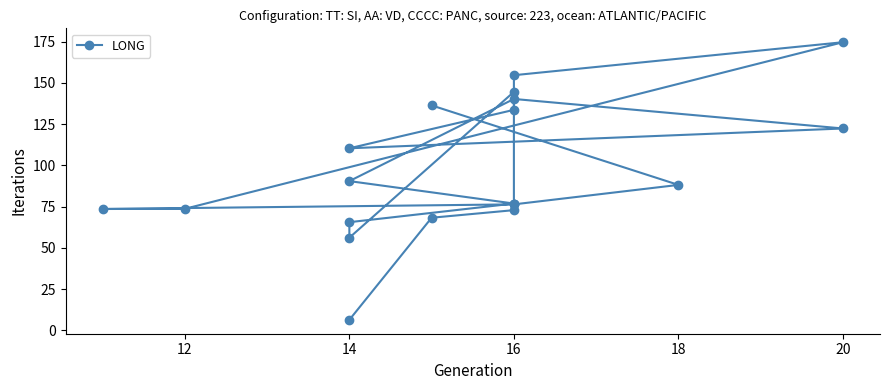

What is the average value?

97.1